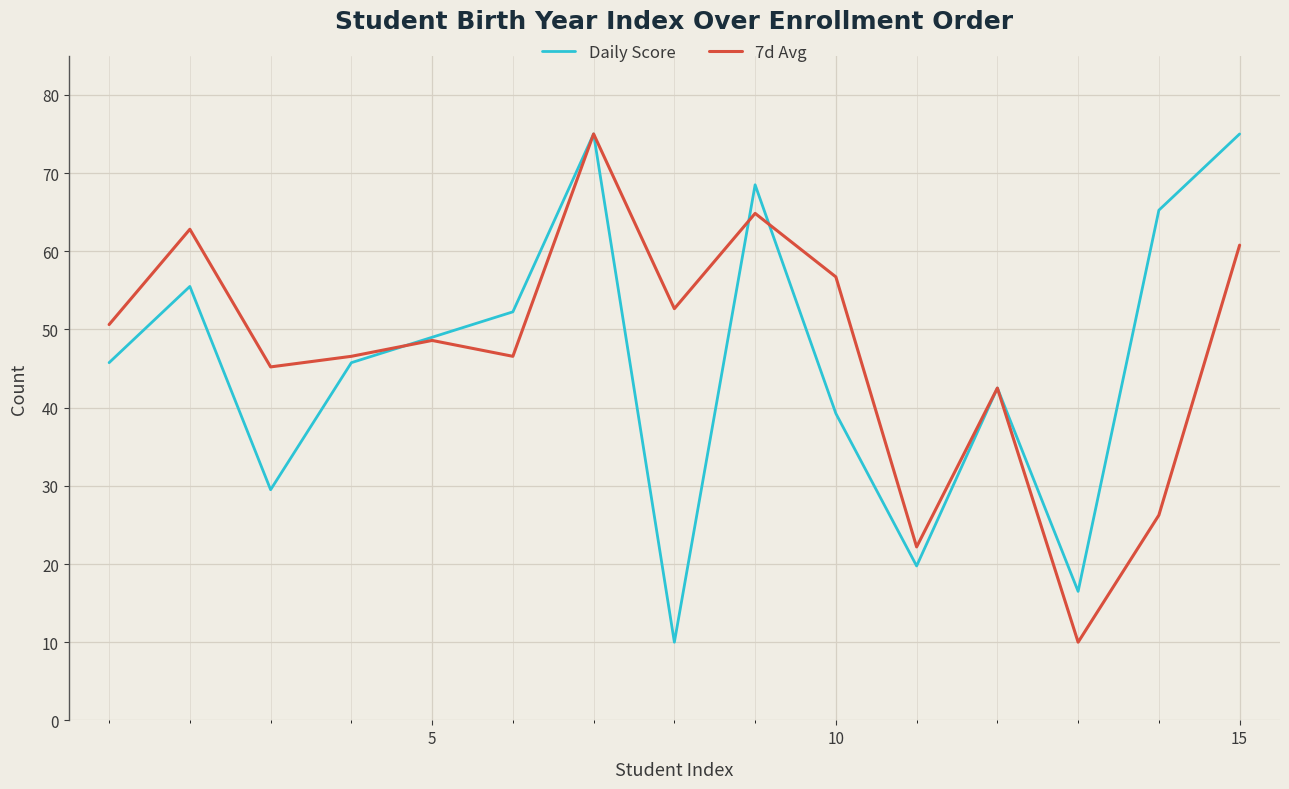

How many interior local valleys does the Daily Score series have?

4